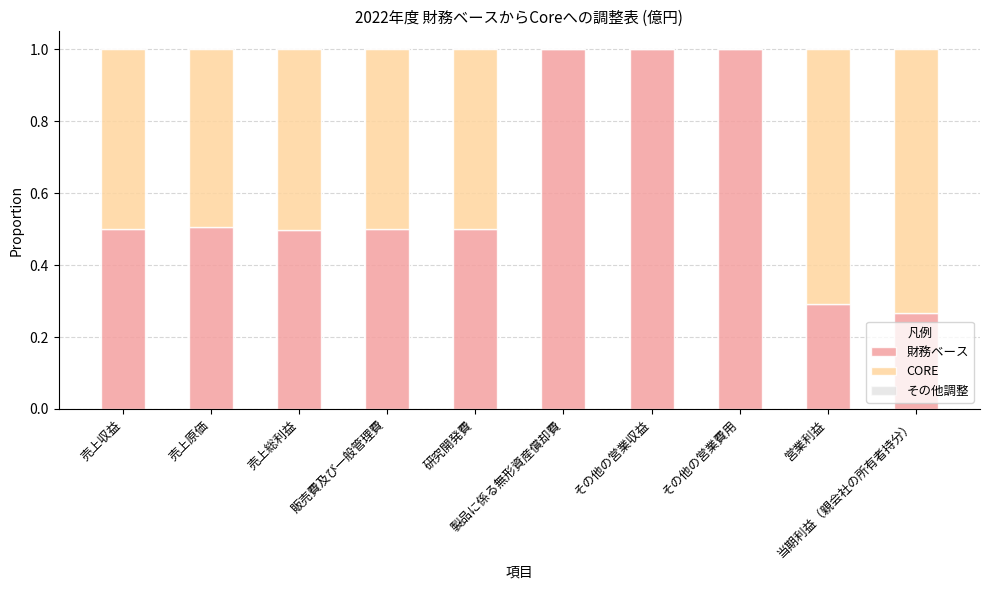

Does the chart contain stacked bars?

Yes